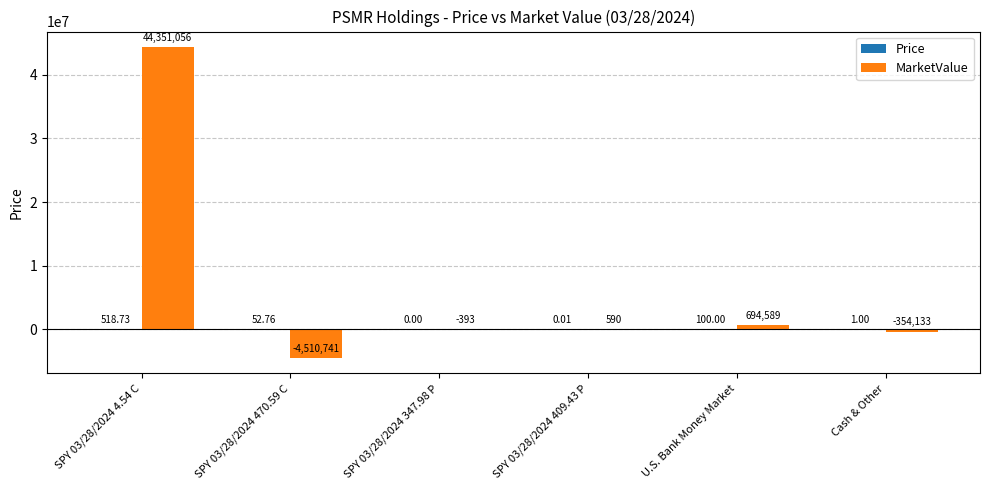

Which series changed the most between SPY 03/28/2024 4.54 C and SPY 03/28/2024 409.43 P?

MarketValue